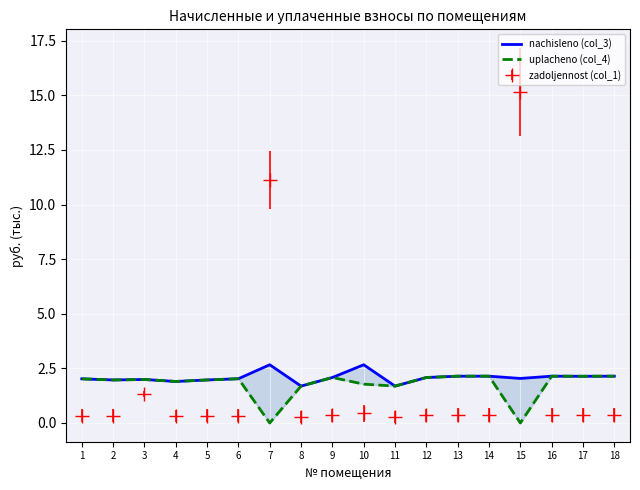

What is the difference between the maximum and minimum values in the uplacheno (col_4) series?

2.1